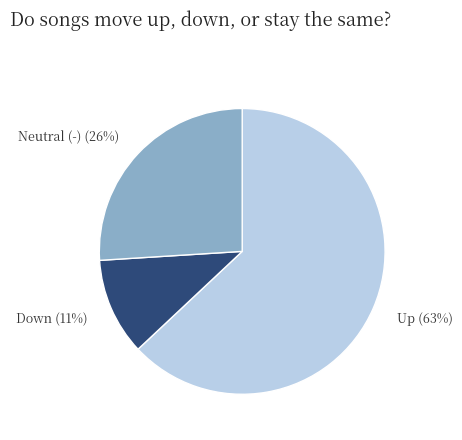

Between Up and Neutral (-), which is larger?

Up